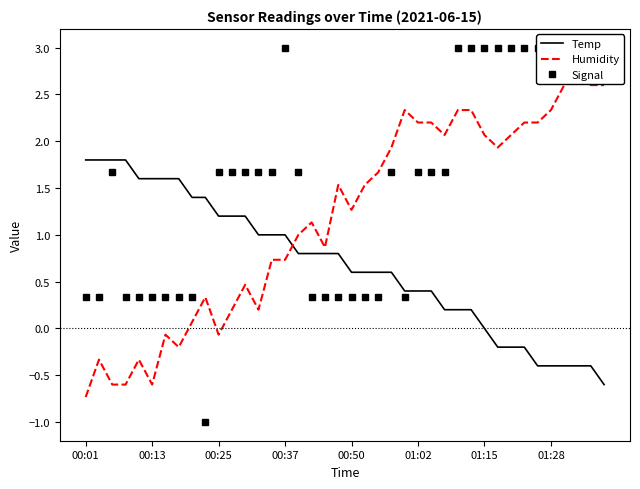

Where does the Temp series first go above 0?

00:01